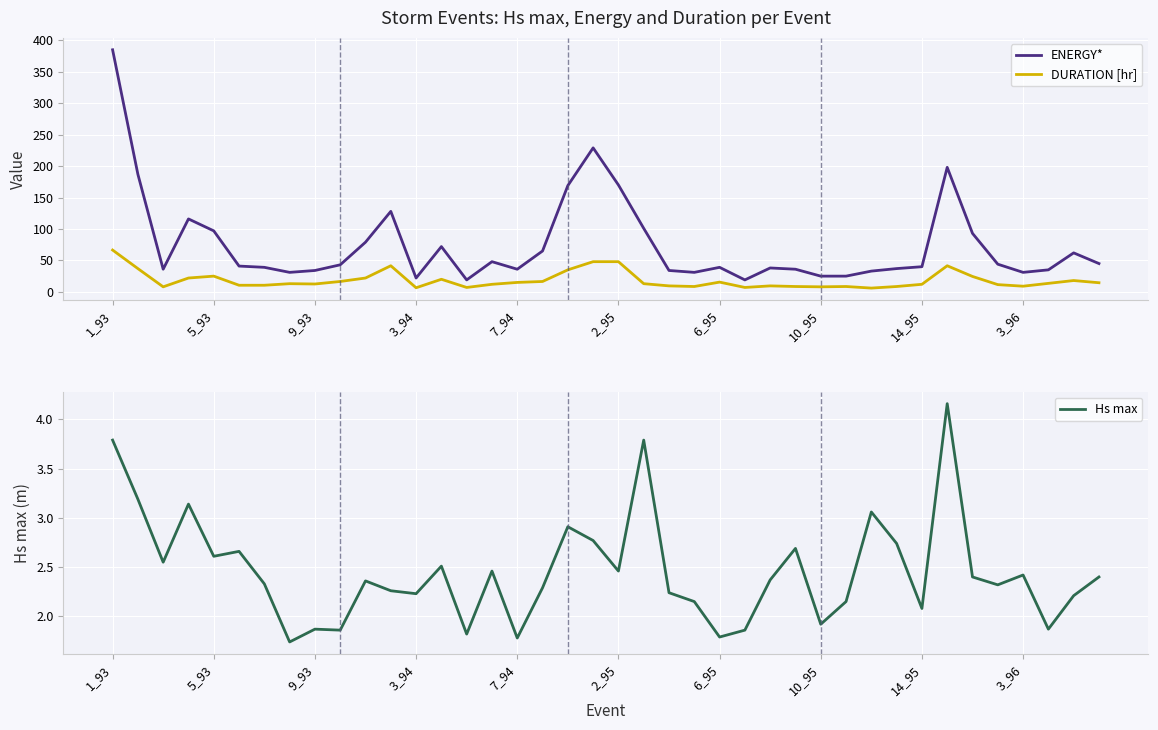

True or false: DURATION [hr] and ENERGY* cross at least once.

False